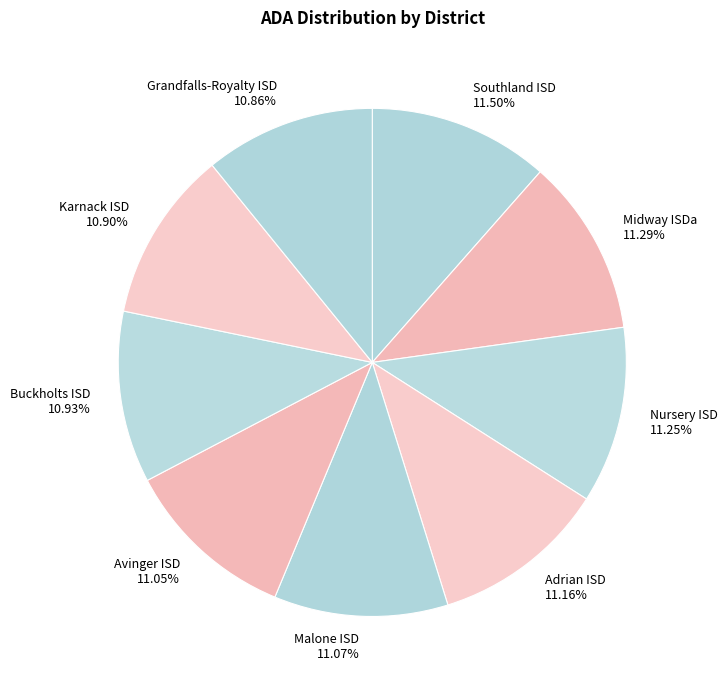

Is there a majority slice in this chart?

No